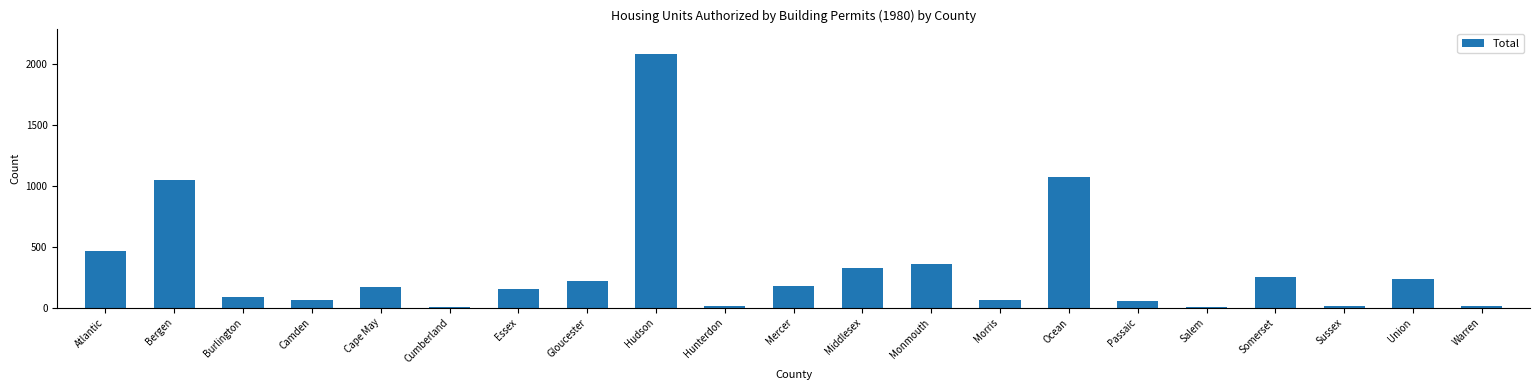

What is the maximum value shown in the chart?

2086